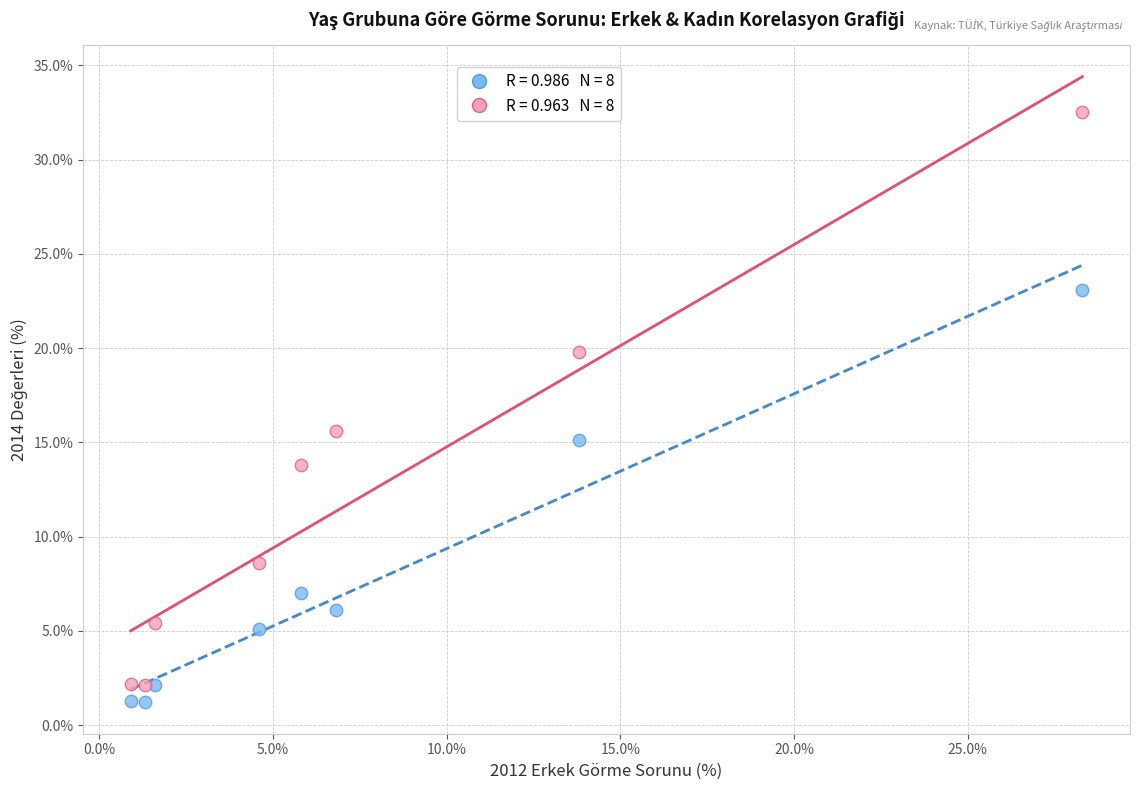

Across all series, what Y value is closest to 16?

15.6